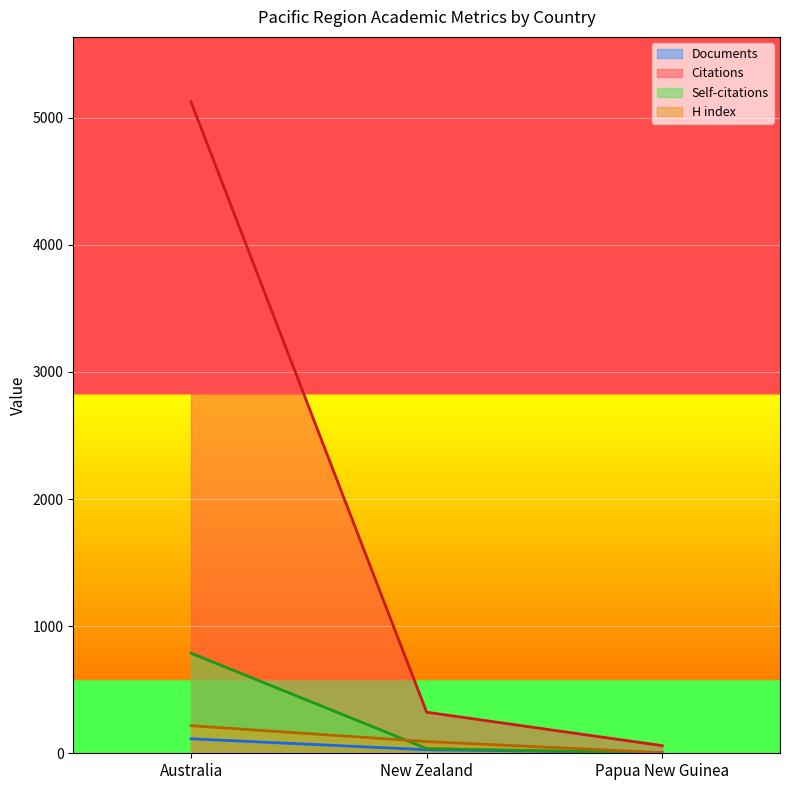

The value of Citable documents at Papua New Guinea is 60. True or false?

True